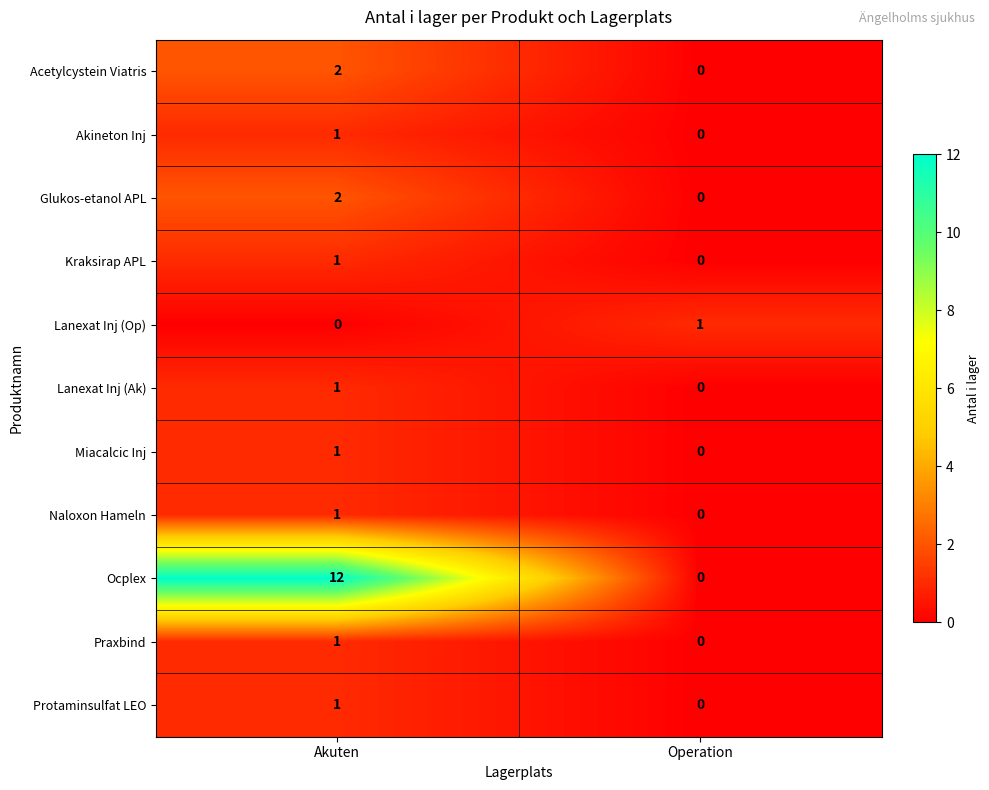

Which series has the largest range (max minus min)?

Ocplex